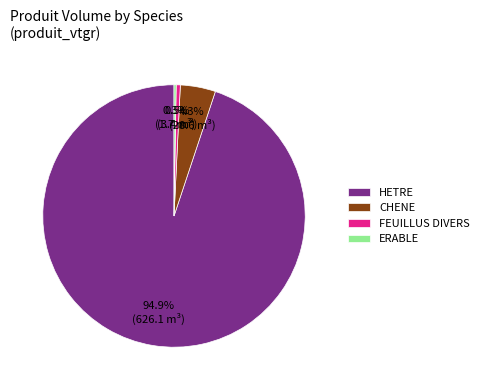

Is FEUILLUS DIVERS the majority of the pie?

No